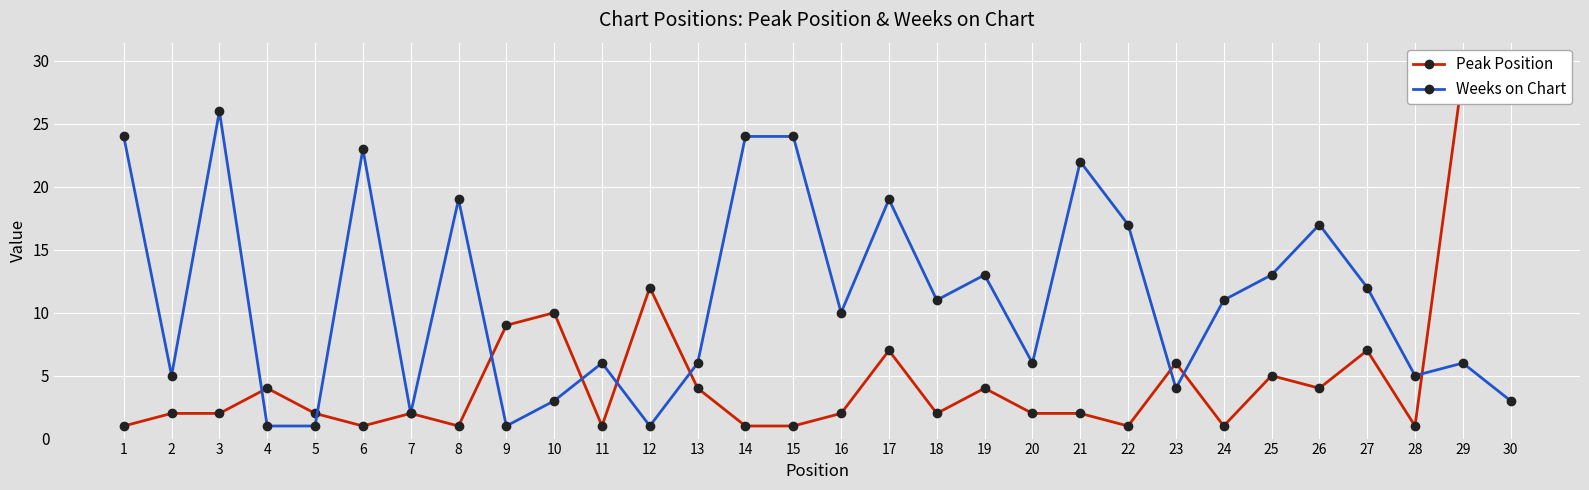

Between which two adjacent categories do Peak Position and Weeks on Chart first intersect?

3 and 4